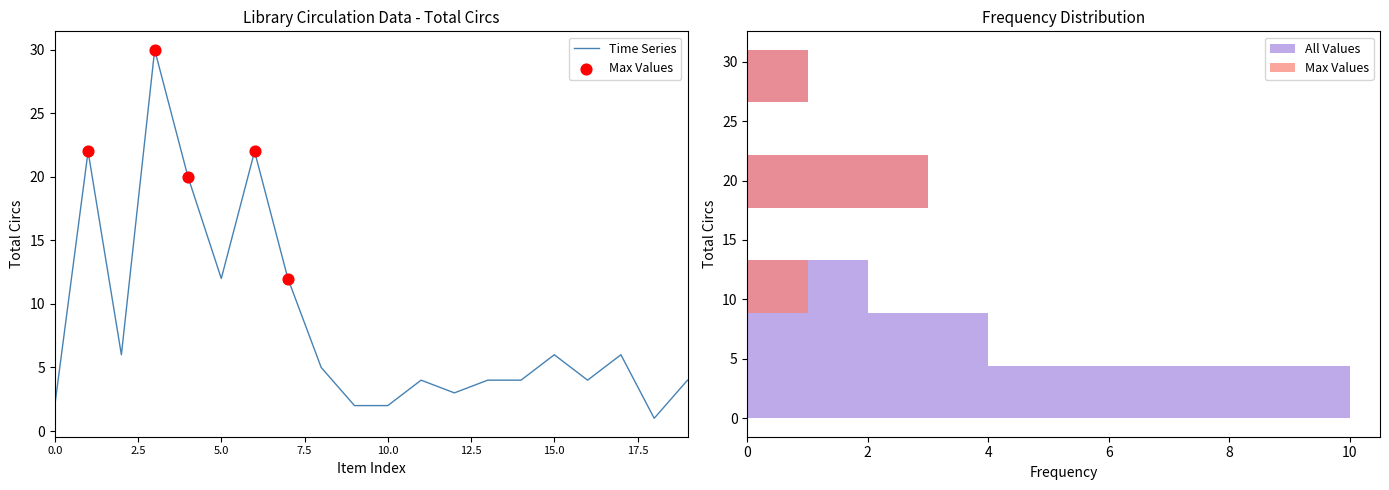

At how many categories does at least one series exceed 9?

6